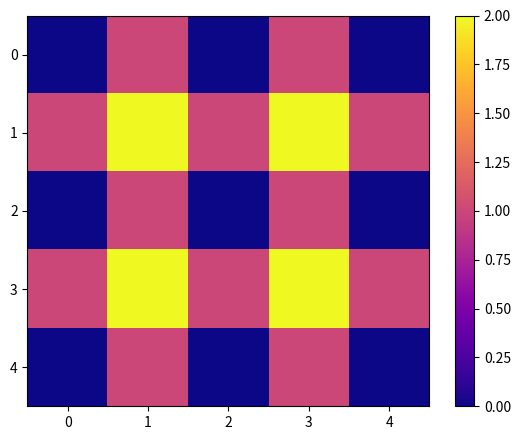

How many categories are shown in the chart?

5